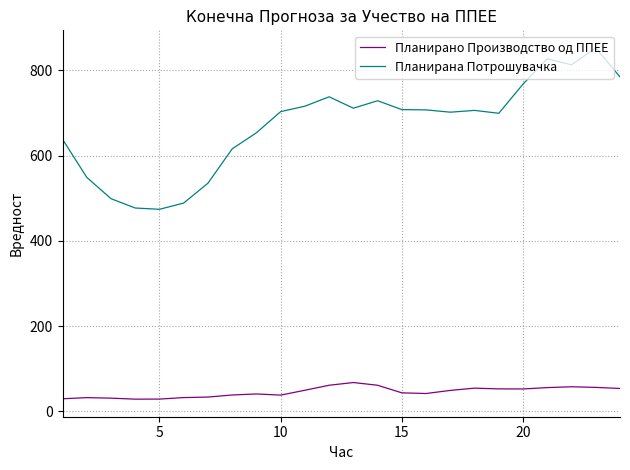

List the series in order of their peak value, lowest first.

Планирано Производство од ППЕЕ, Планирана Потрошувачка